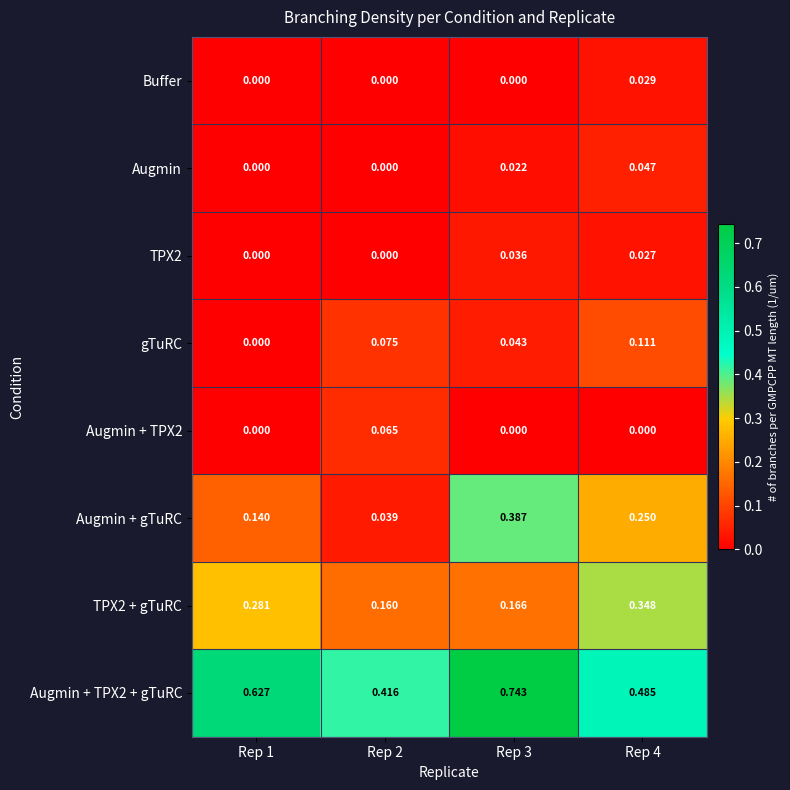

Which series has the widest spread of values?

Augmin + gTuRC